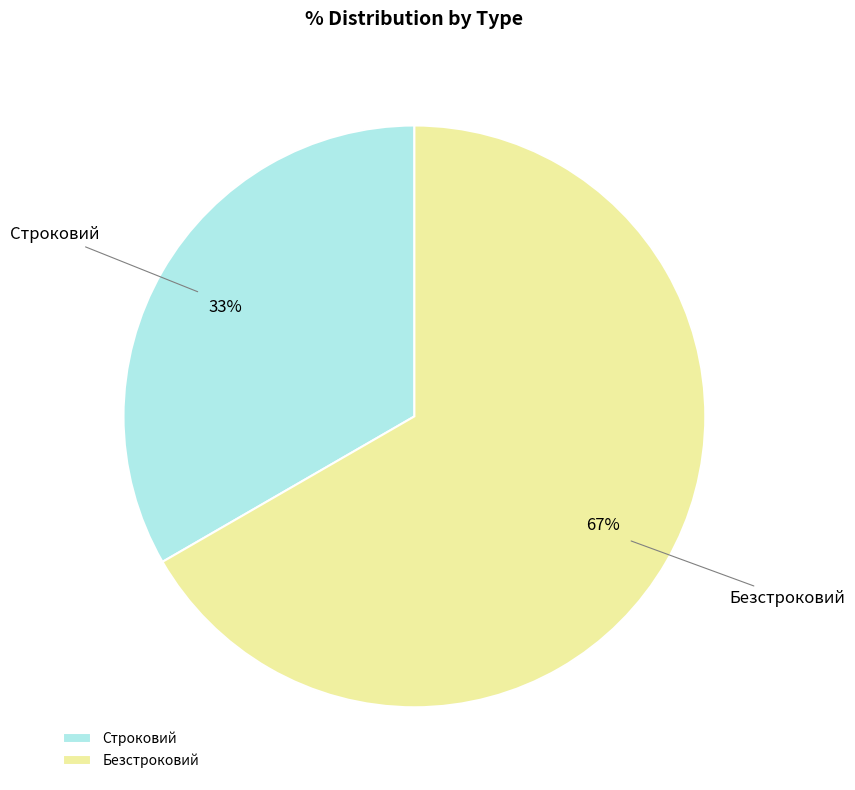

The Безстроковий slice represents 59% of the pie. True or false?

False